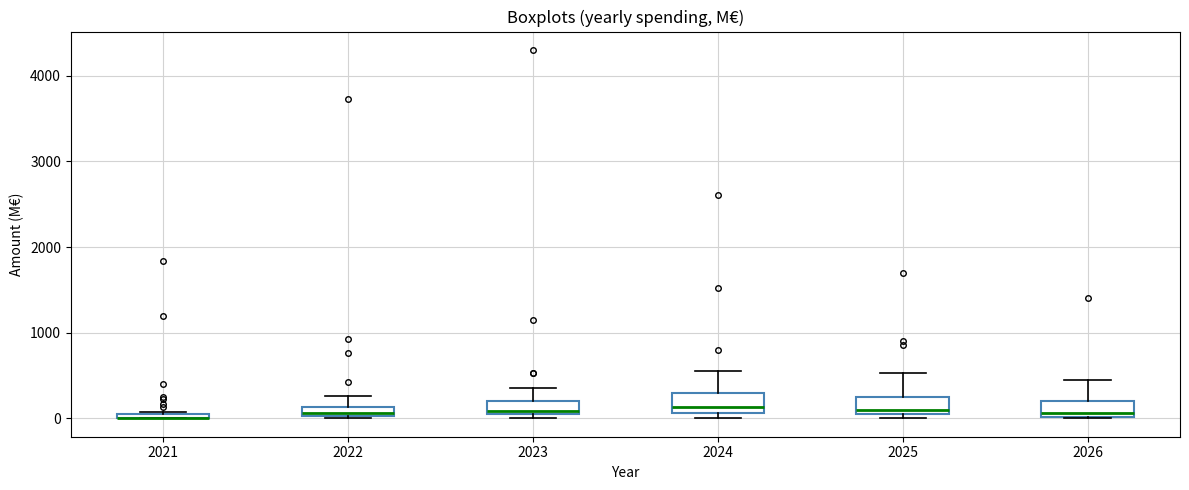

Where does the upper whisker of the box at x = 2025 end on the y-axis? The values are not printed on the chart, so give them approximately, as read against the axis.

500